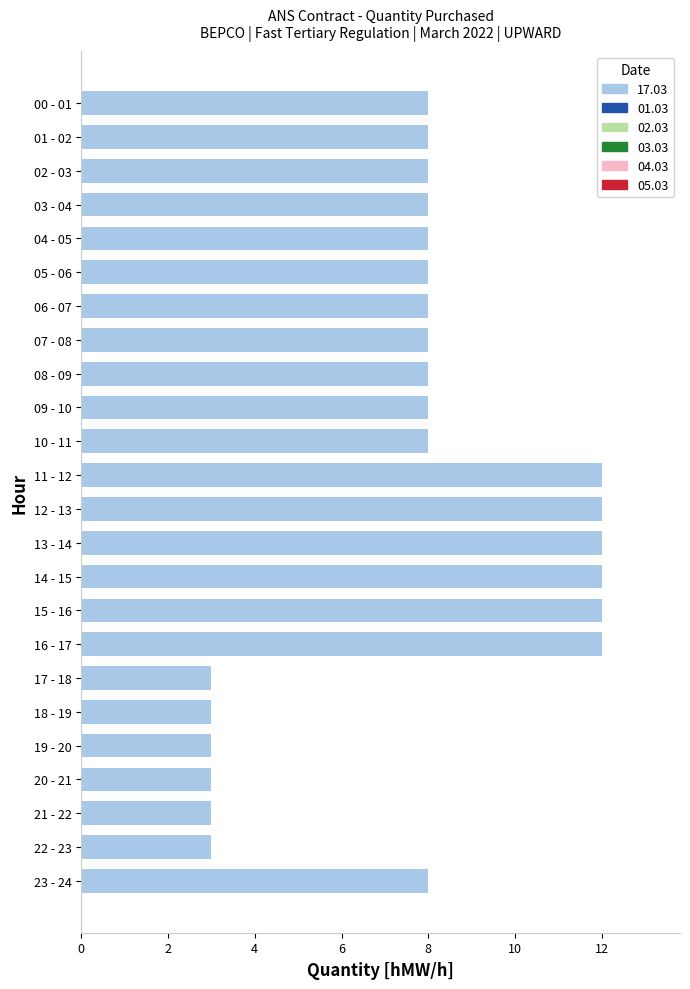

True or false: the data shows 12 at 16 - 17.

True